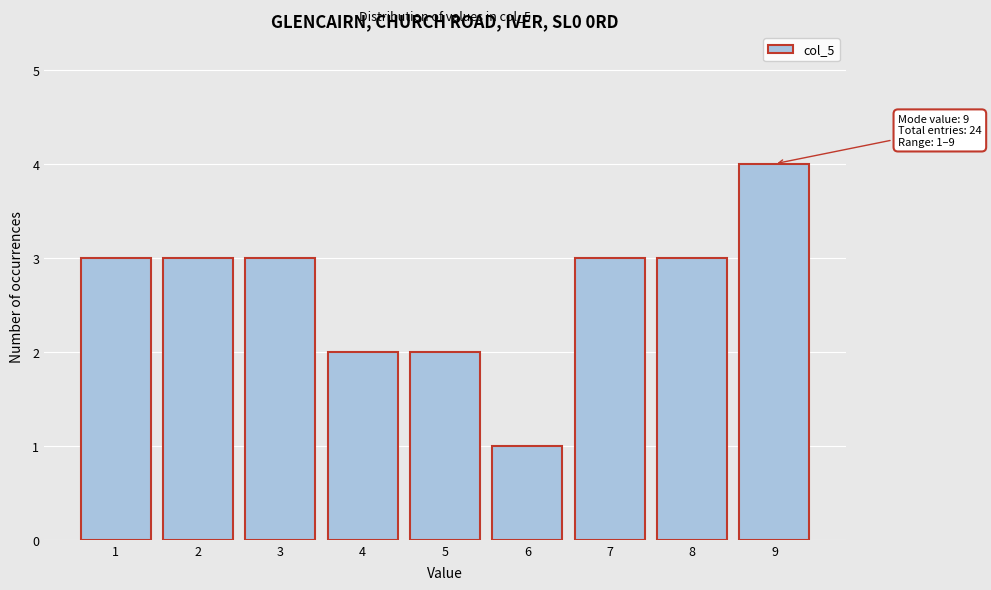

Which range on the x-axis has the tallest bar?

8.5 to 9.5